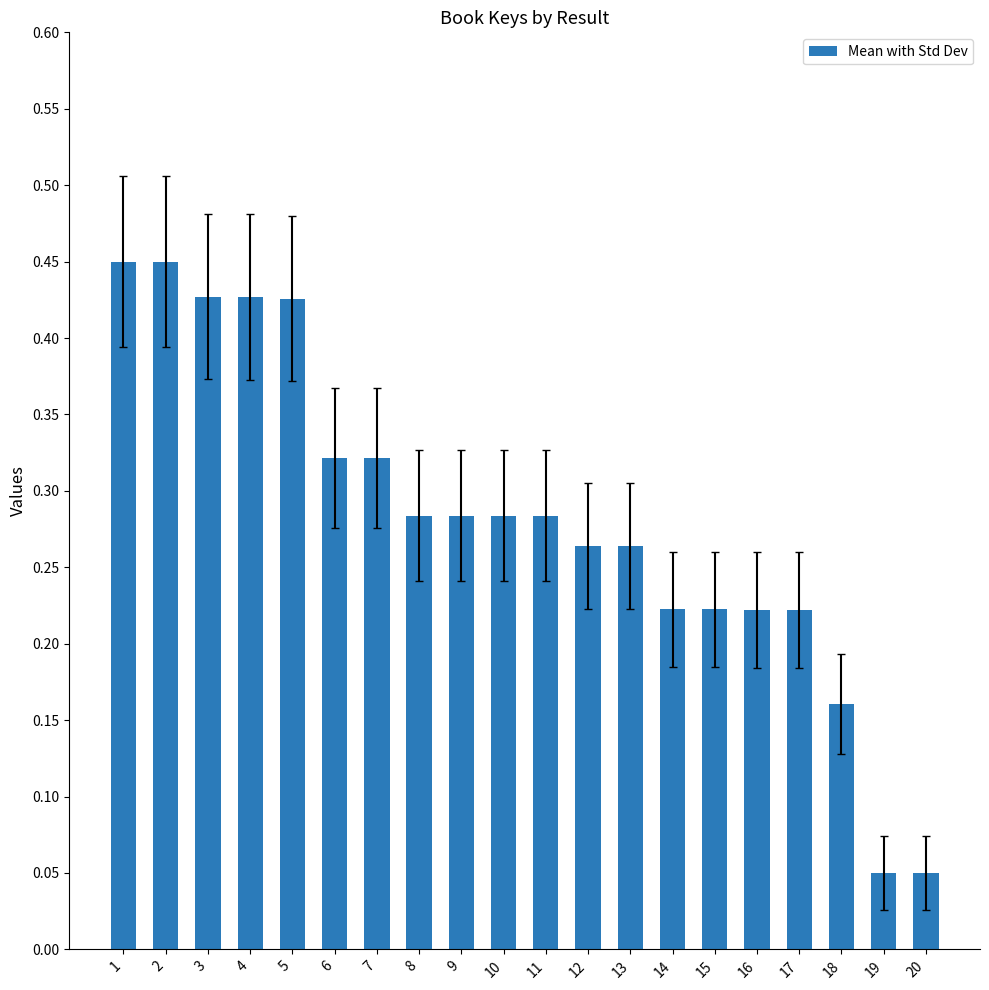

Does the chart contain any negative values?

No